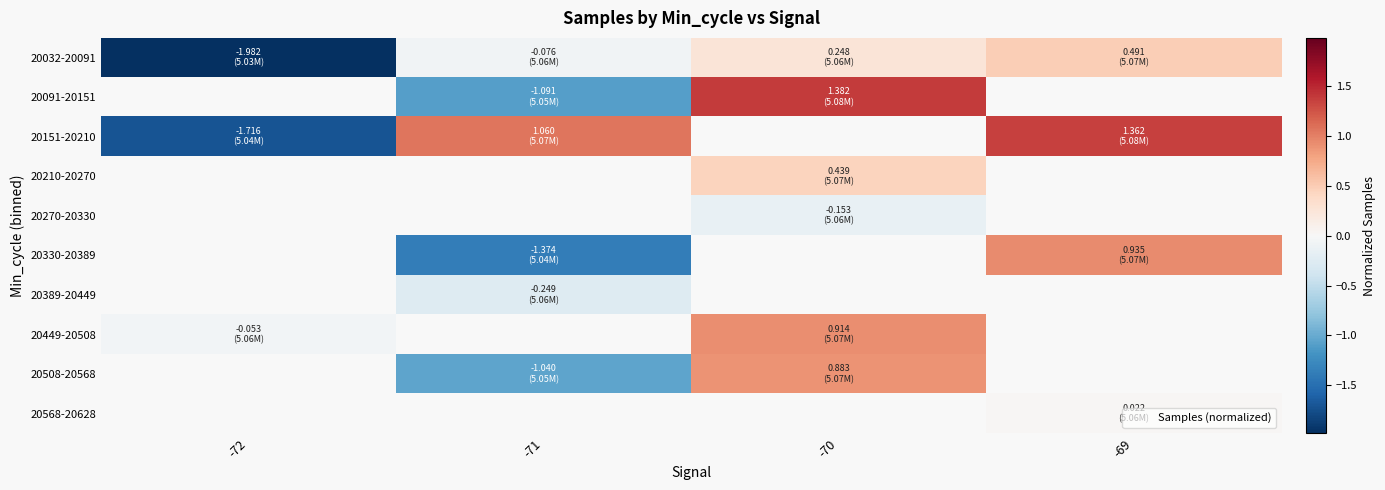

What is the minimum value shown in the chart?

-2.0